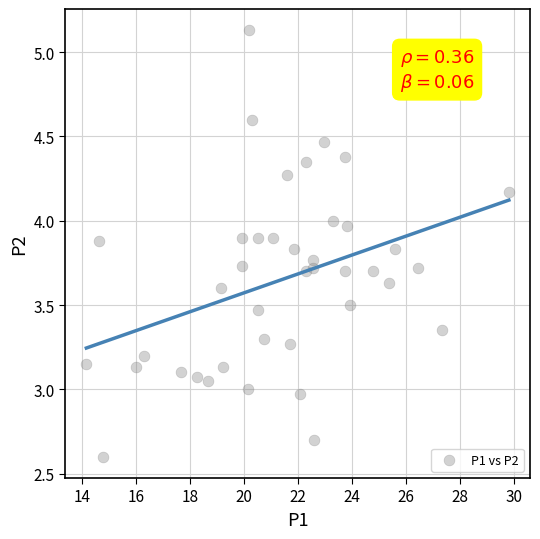

What is the range of X values (max minus min)?

15.7